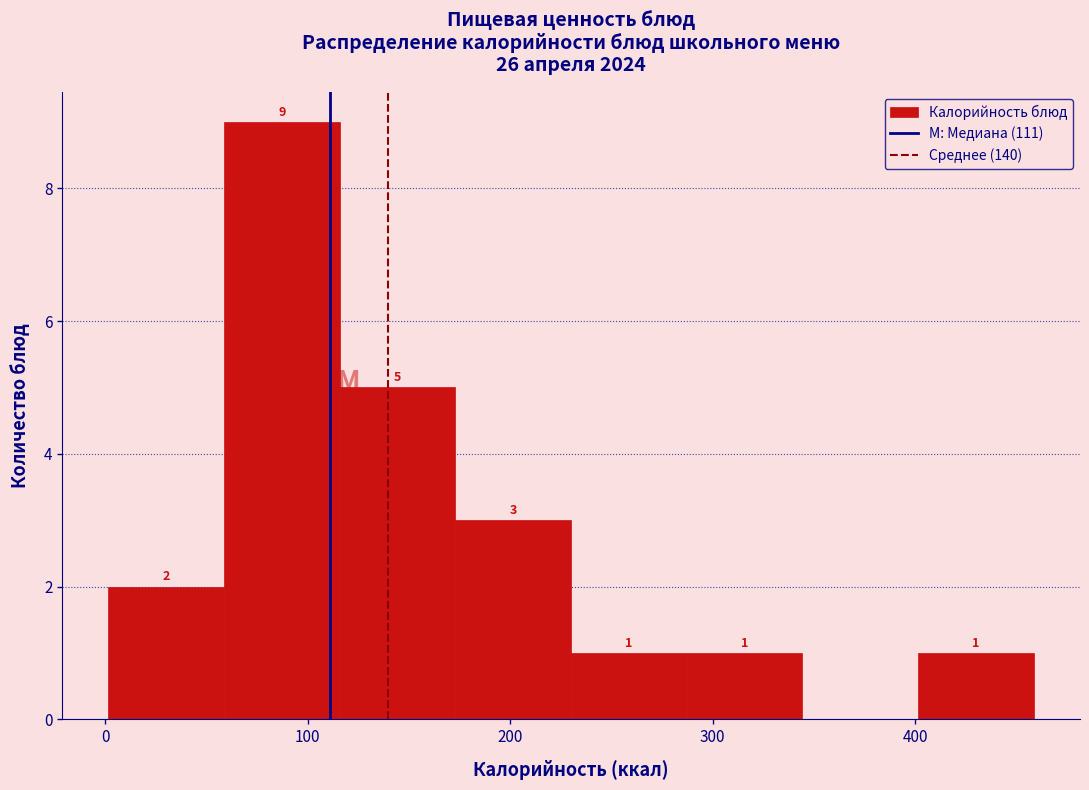

Which range on the x-axis has the tallest bar?

60 to 120